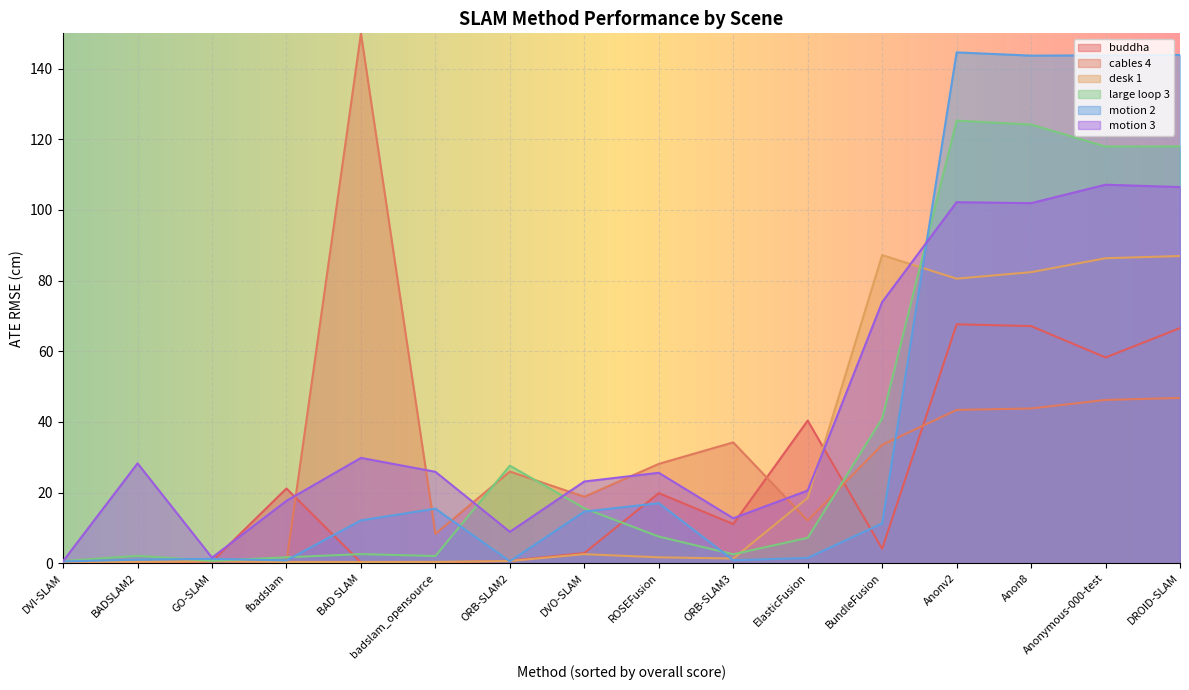

Which has a higher value, BundleFusion or Anonv2?

Anonv2